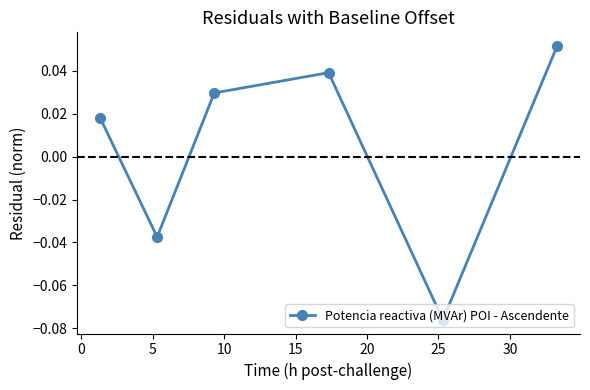

How many values are above zero?

4